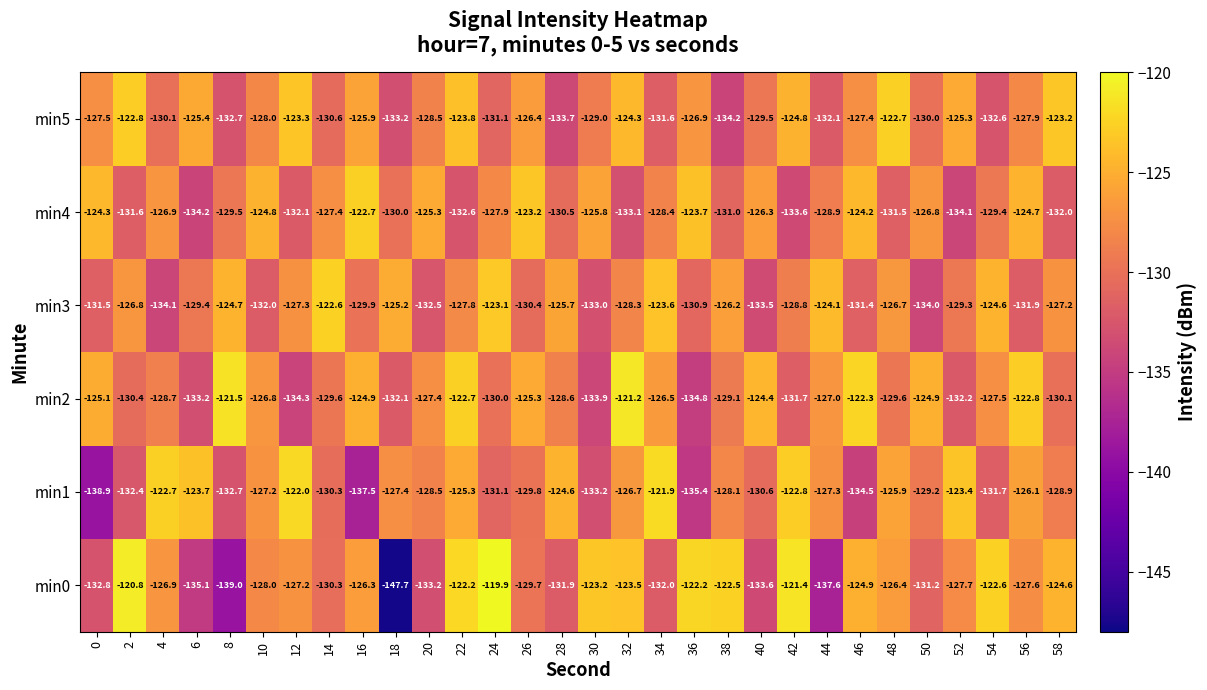

List the labels in order of min3 value, largest first.

14, 24, 34, 44, 54, 8, 18, 28, 38, 48, 2, 58, 12, 22, 32, 42, 52, 6, 16, 26, 36, 46, 0, 56, 10, 20, 30, 40, 50, 4